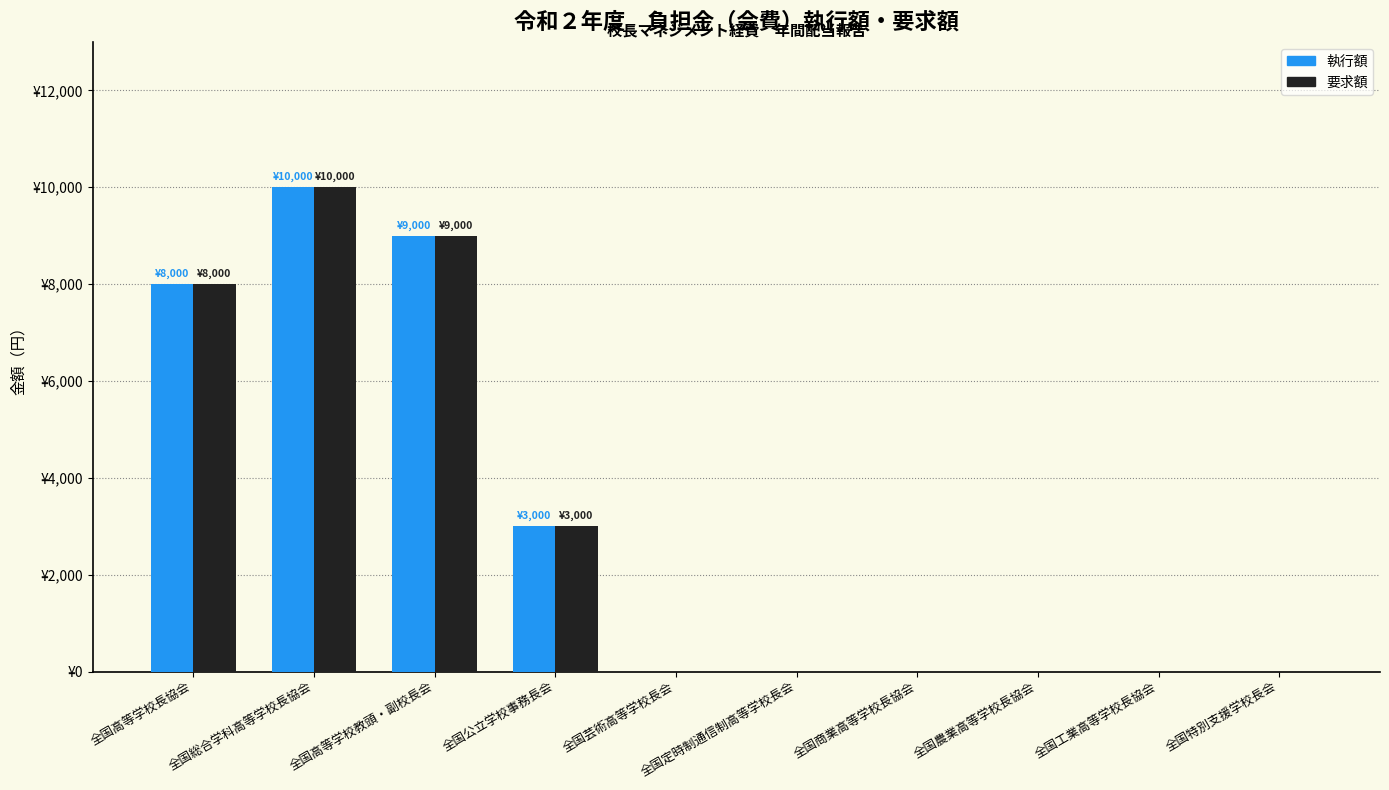

Between 全国高等学校教頭・副校長会 and 全国工業高等学校長協会, which series saw the biggest shift?

執行額